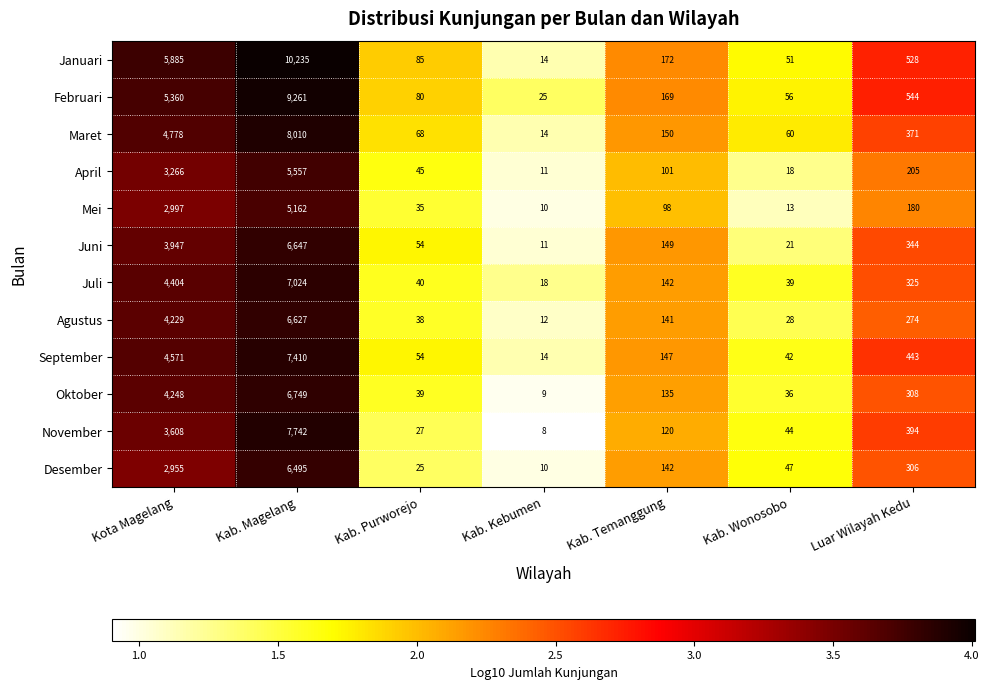

What is the difference between the maximum and minimum values in the September series?

7396